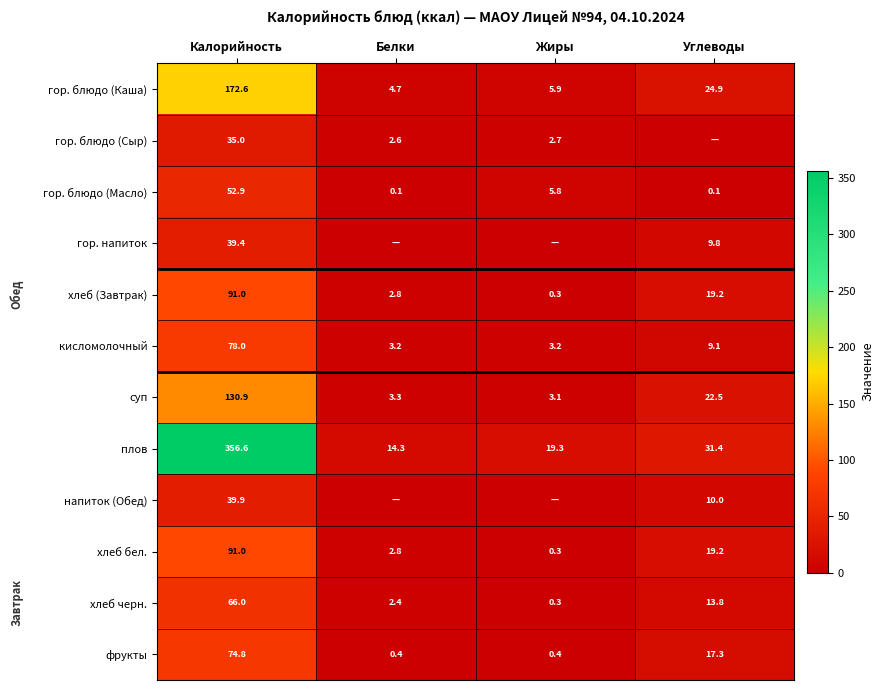

At which category is the sum across all series the highest?

Калорийность